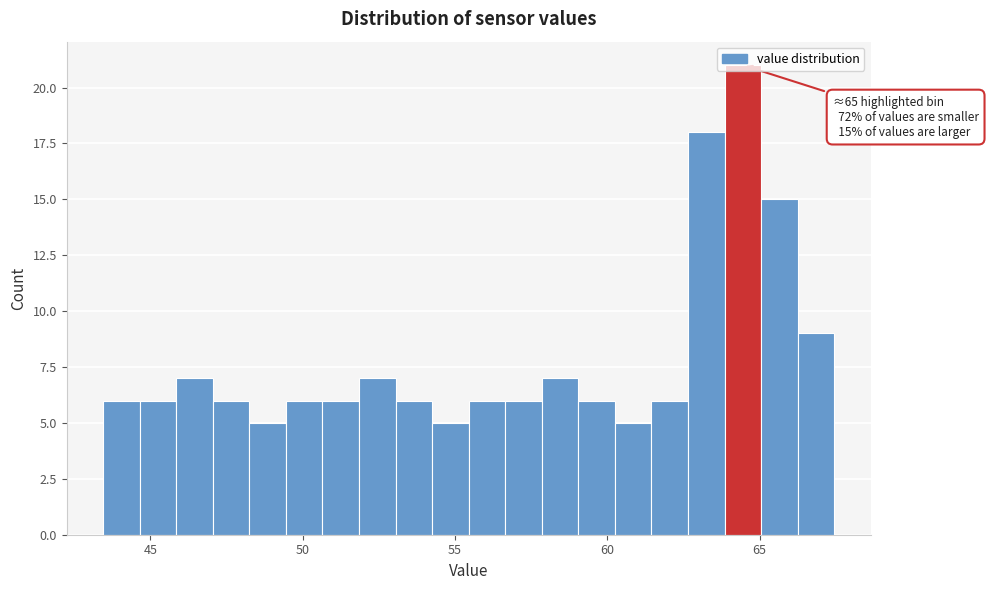

Around what value on the x-axis is the tallest bar? Give the approximate position of its centre, as read against the axis.

64.5